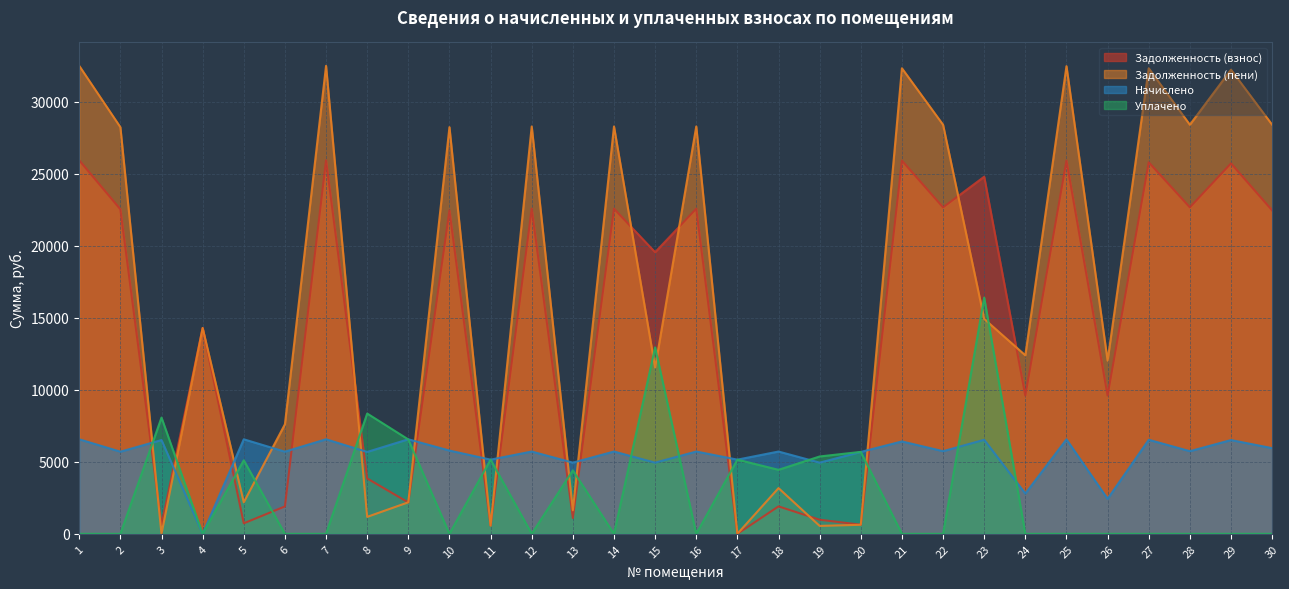

Where do Уплачено and Задолженность (пени) first cross each other?

2 and 3